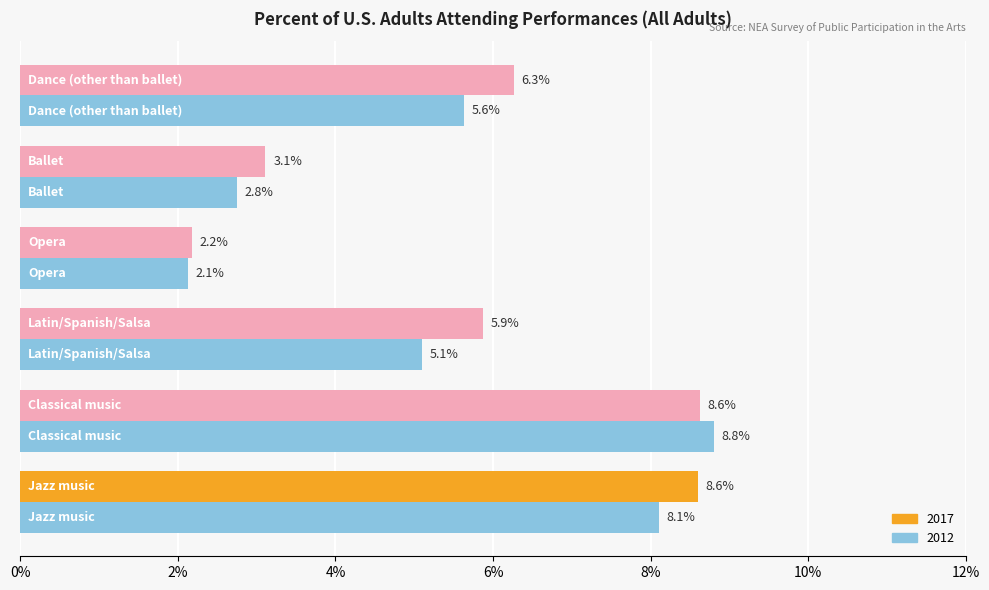

How many data points does each series have?

6